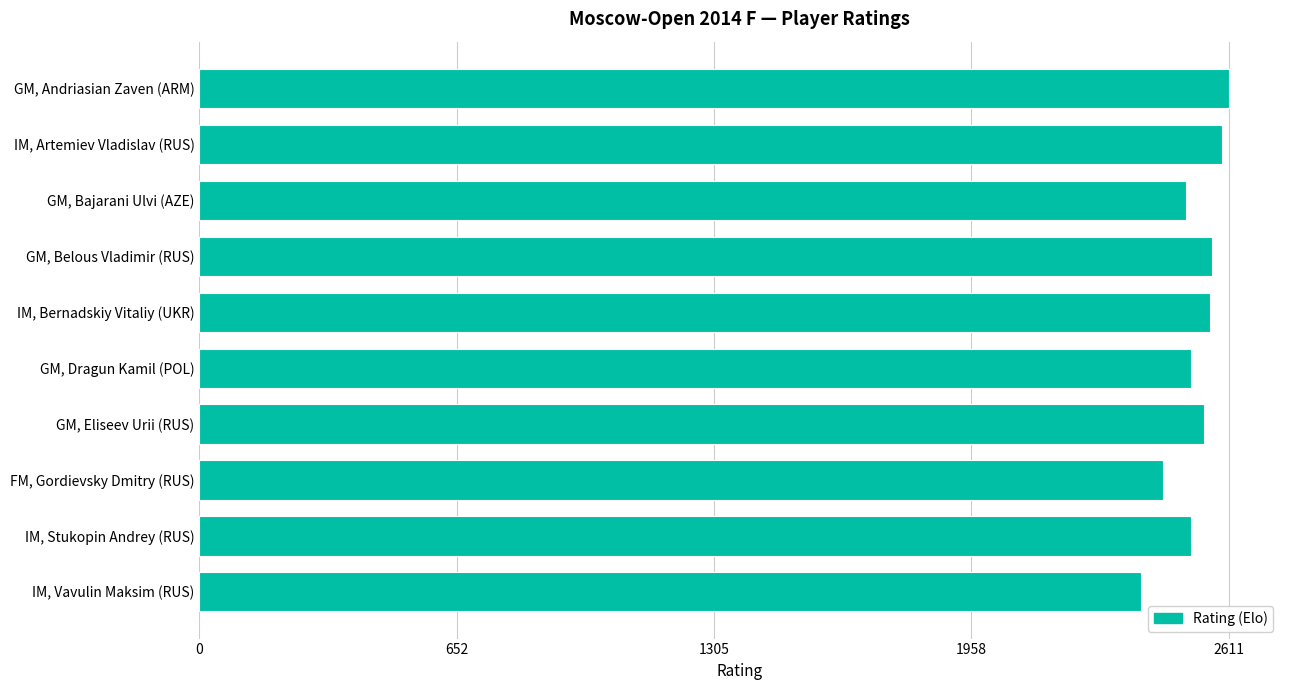

At which label is the value closest to 0?

IM, Vavulin Maksim (RUS)